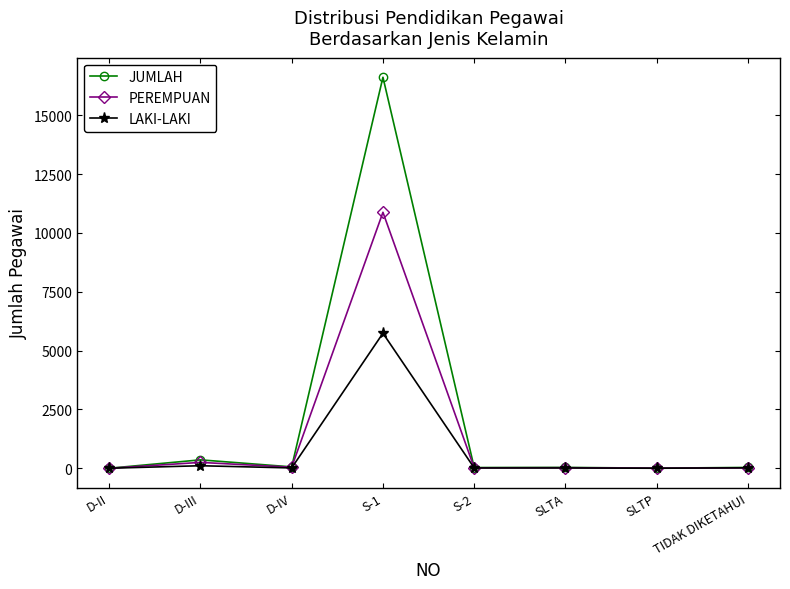

What is the label of the 3rd point from the right?

SLTA